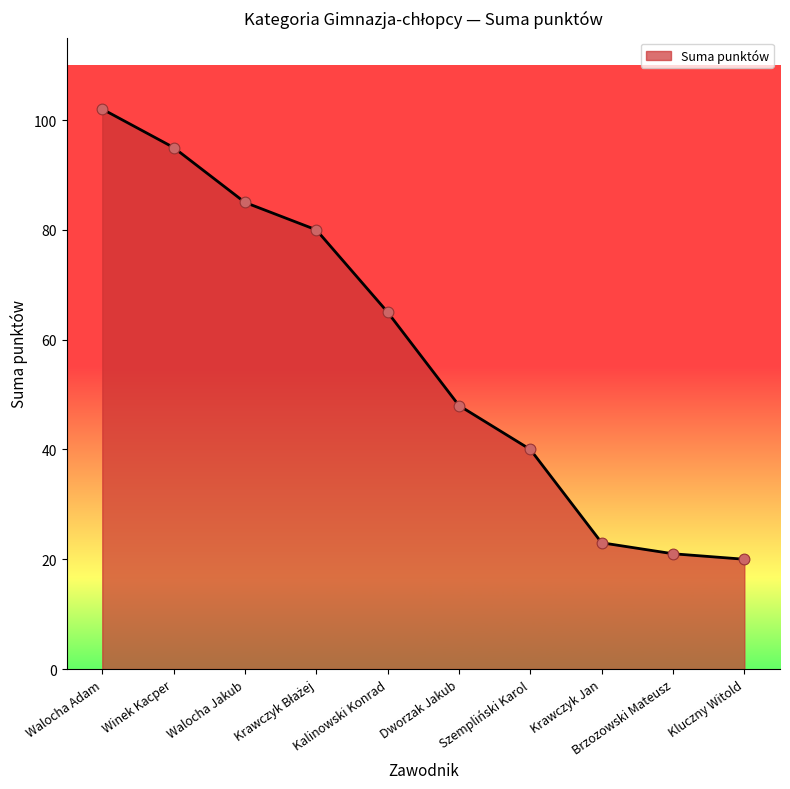

What is the minimum value shown in the chart?

20